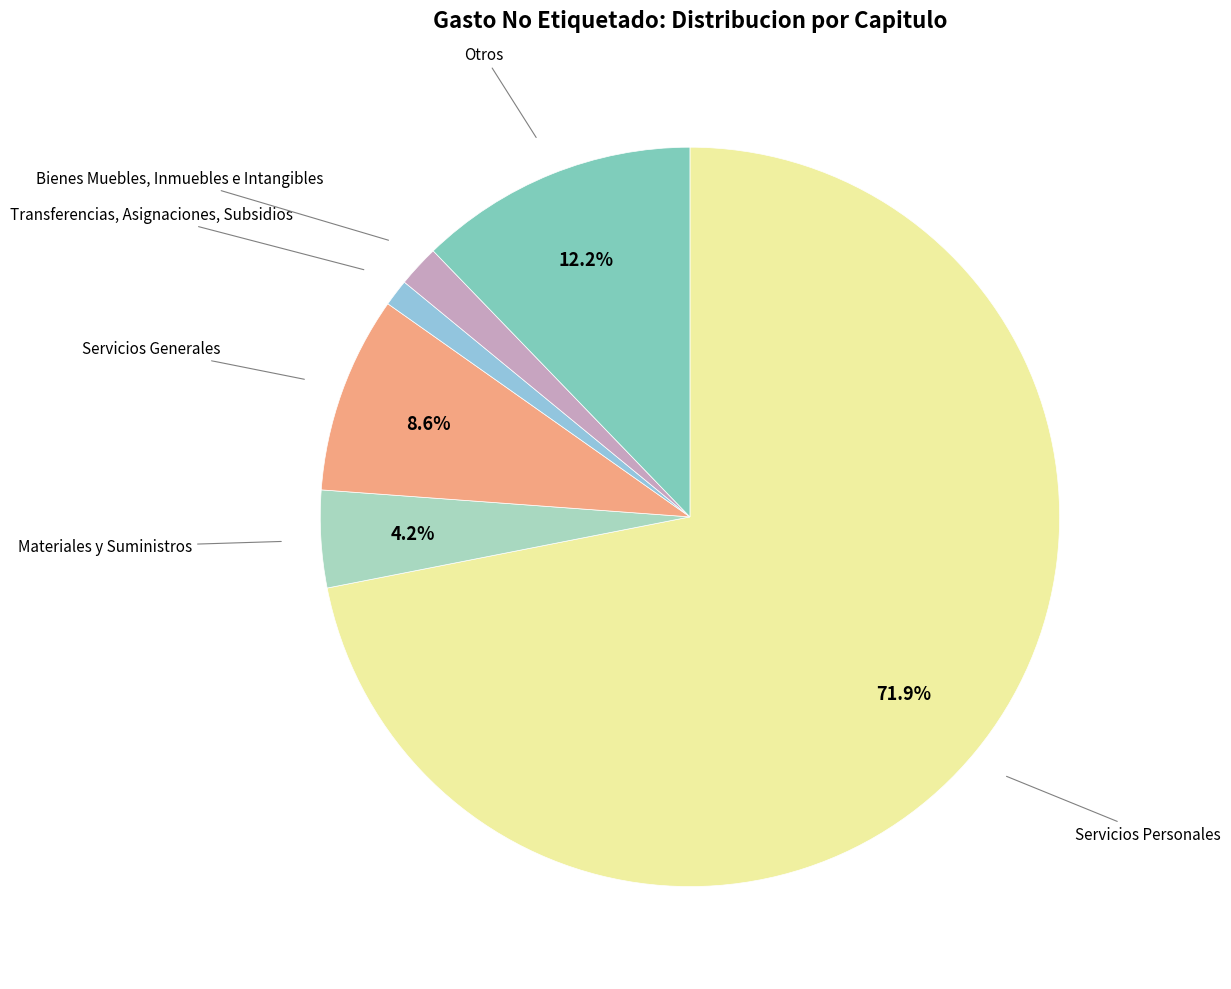

Which has a higher value, Servicios Generales or Otros?

Otros